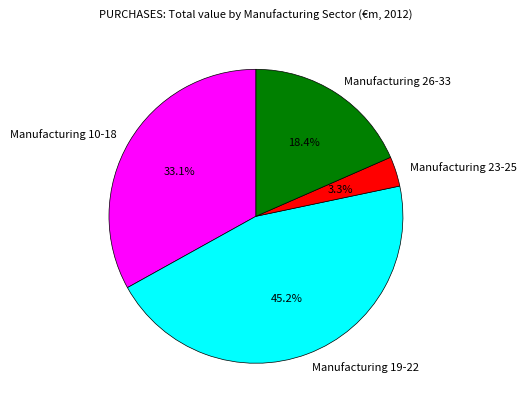

Is there any slice that represents more than half of the pie?

No